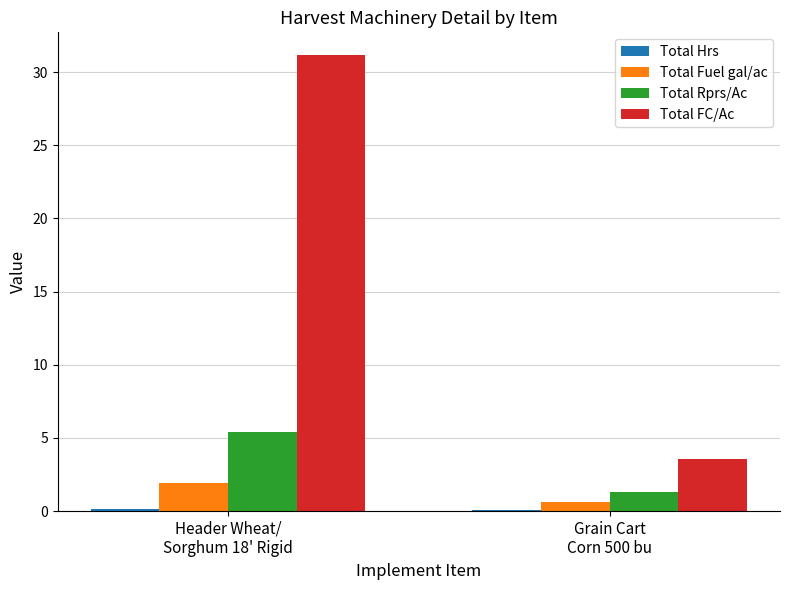

Count the number of categories in the chart.

2